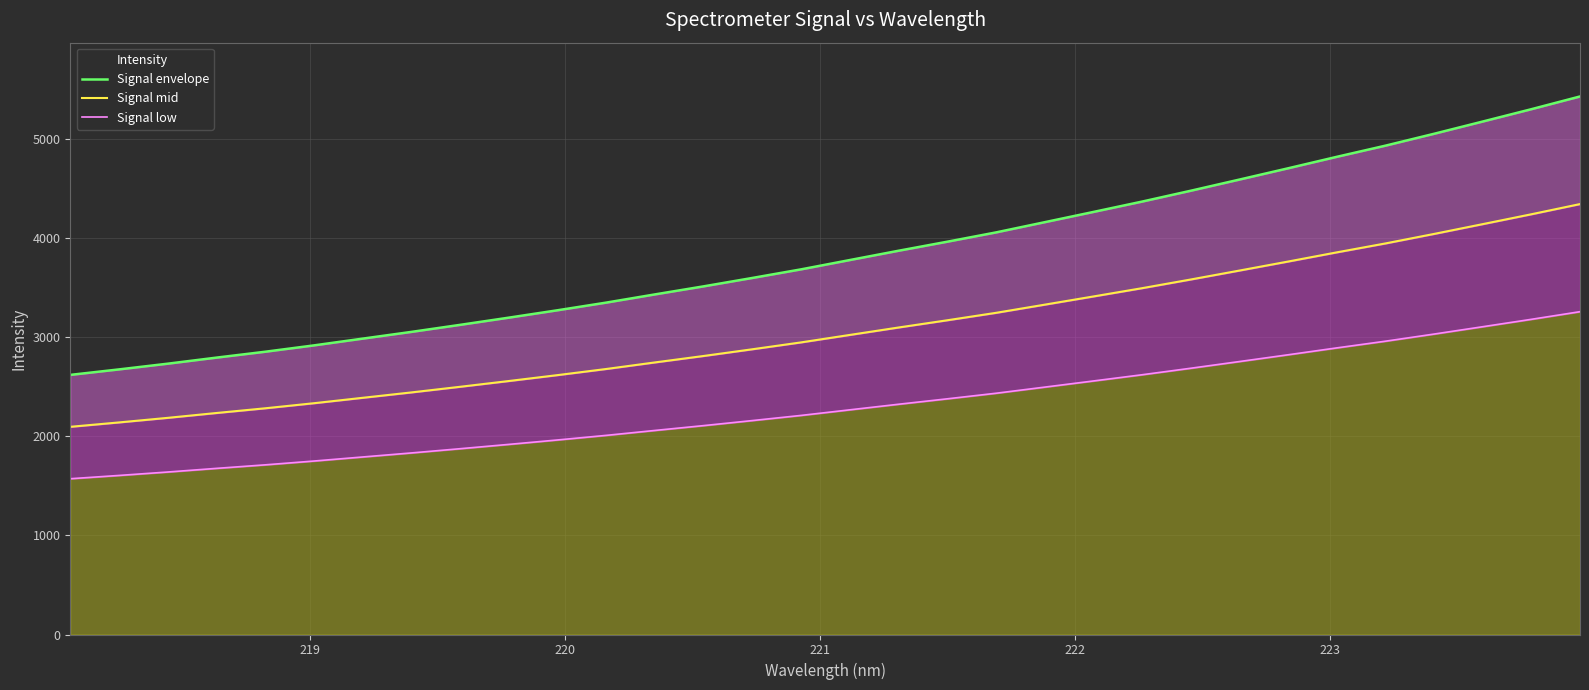

True or false: Signal envelope and Signal mid cross at least once.

False